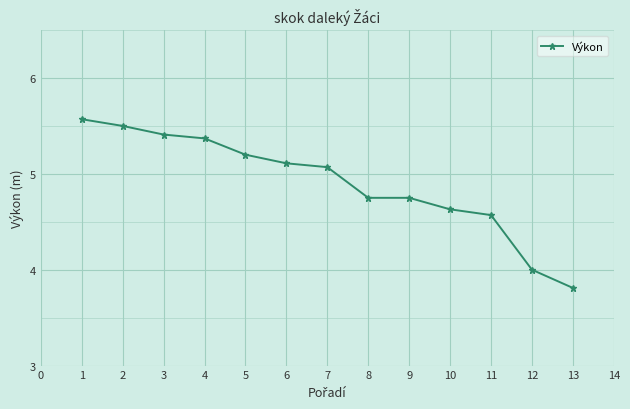

What is the value of the 5th point from the left?

5.2